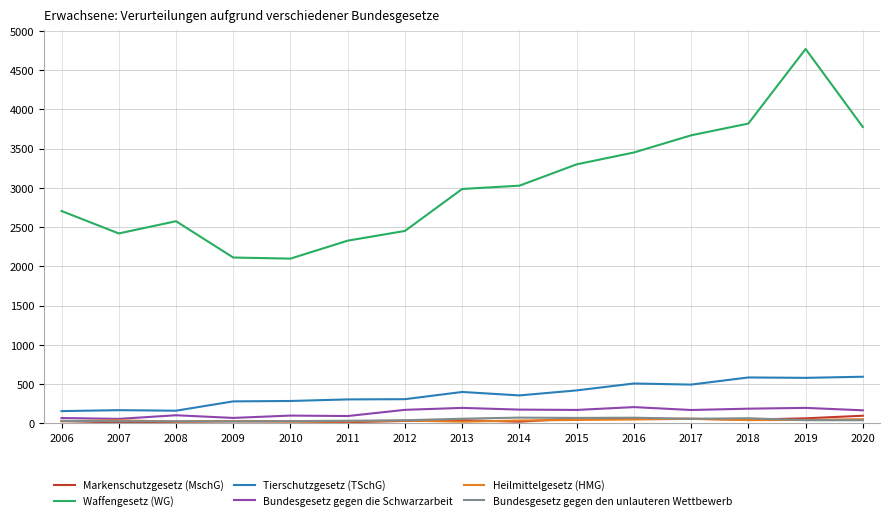

What is the difference between the maximum and minimum values in the Waffengesetz (WG) series?

2673